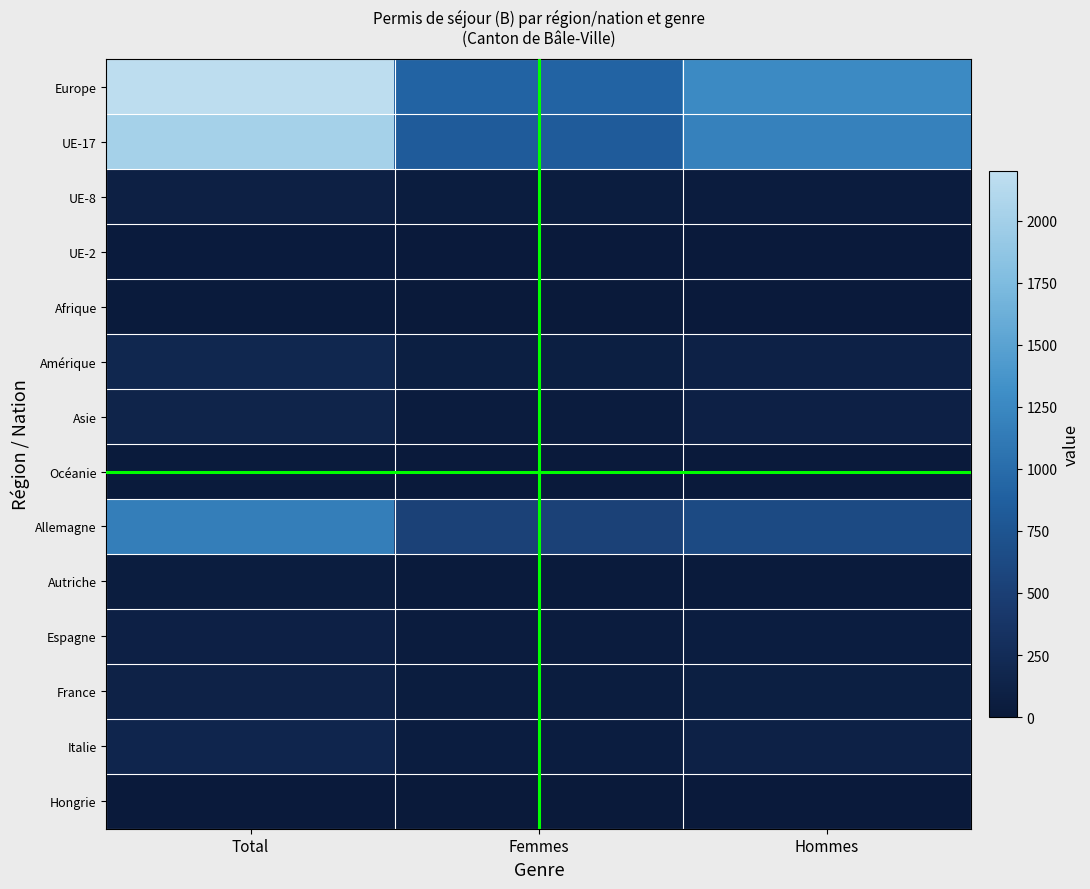

Rank the series at Total from highest to lowest value.

Europe, UE-17, Allemagne, Amérique, Italie, Asie, France, Espagne, UE-8, Autriche, UE-2, Afrique, Océanie, Hongrie